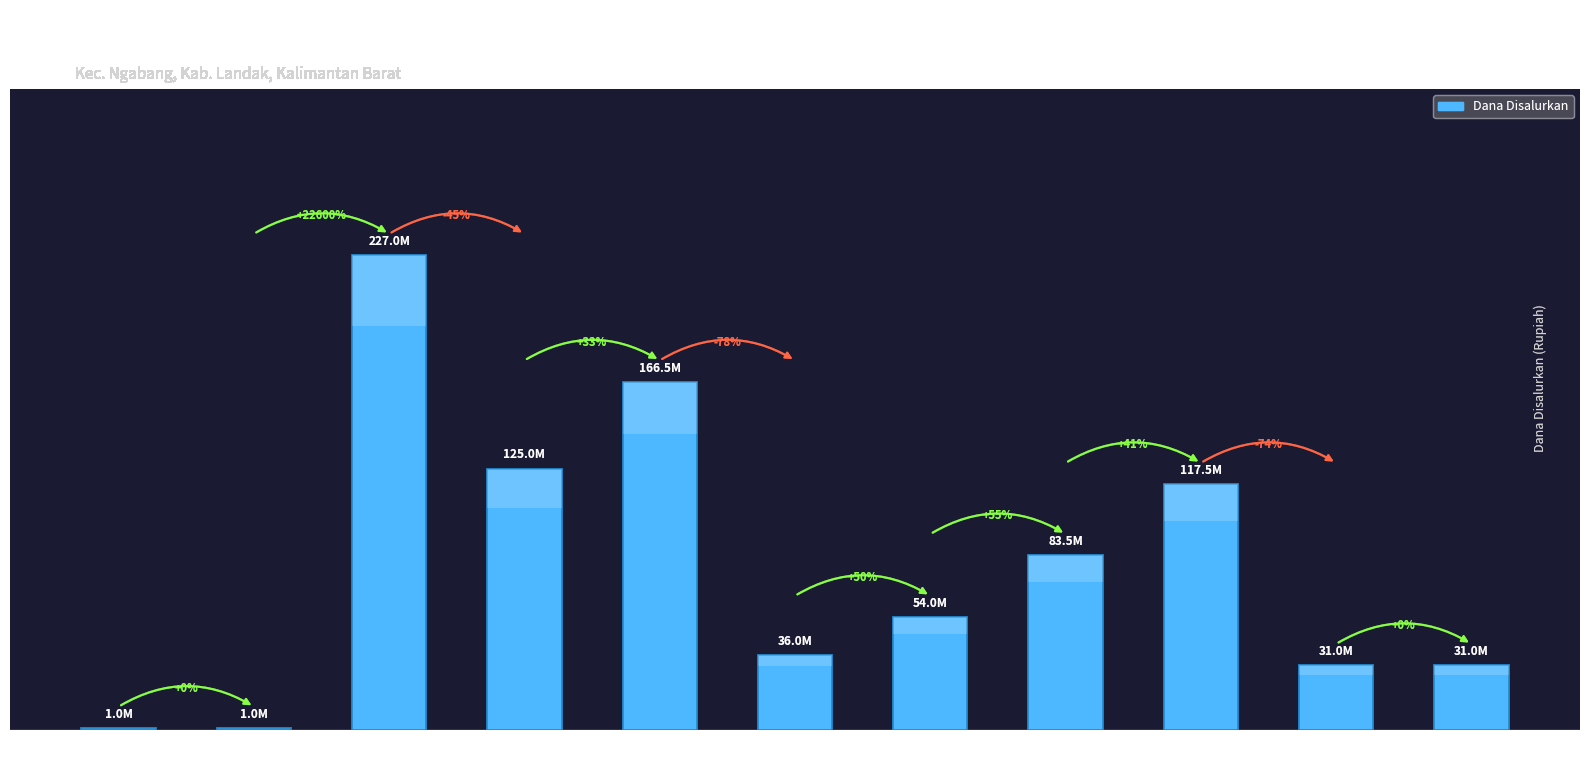

The chart shows a value of 483760 at SLB NEGERI
NGABANG. True or false?

False